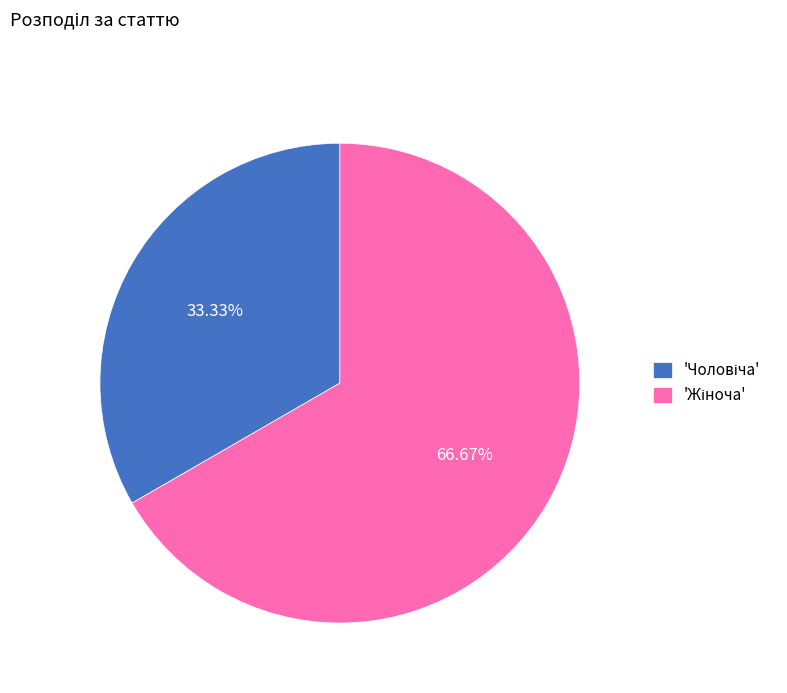

Does any single category account for the majority?

Yes